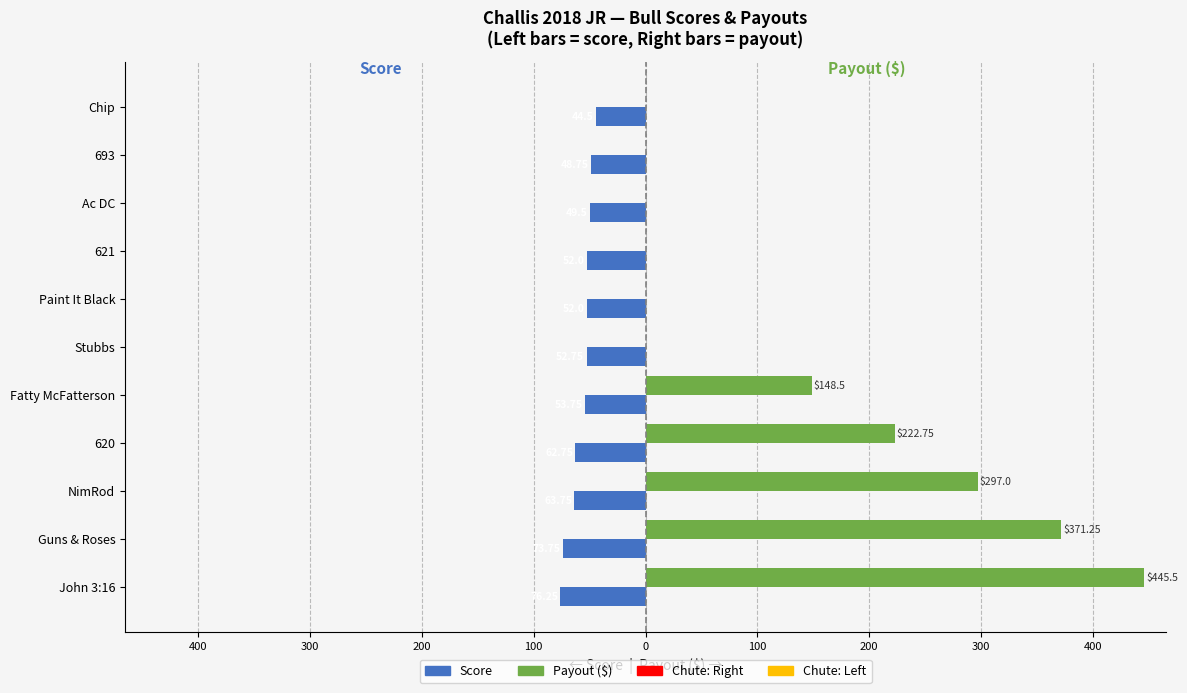

Reading right to left, transcribe all the data shown in this chart.

Score: -44.5	-48.8	-49.5	-52.0	-52.0	-52.8	-53.8	-62.8	-63.8	-73.8	-76.2
Payout: 0.0	0.0	0.0	0.0	0.0	0.0	148.5	222.8	297.0	371.2	445.5